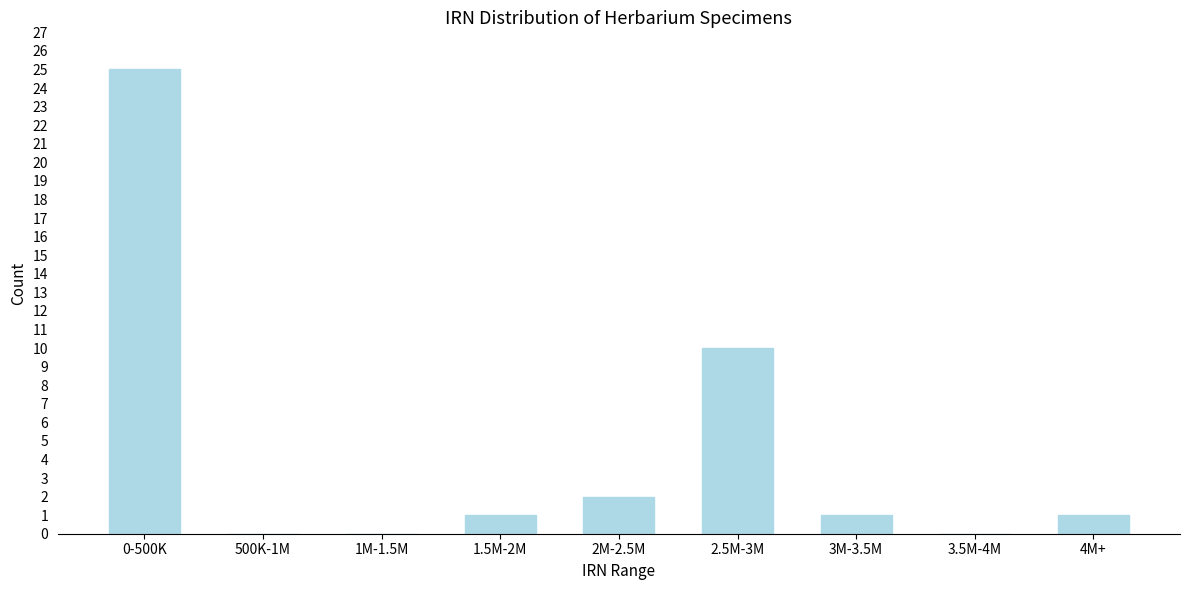

Reading right to left, transcribe all the data shown in this chart.

4M+=1	3.5M-4M=0	3M-3.5M=1	2.5M-3M=10	2M-2.5M=2	1.5M-2M=1	1M-1.5M=0	500K-1M=0	0-500K=25